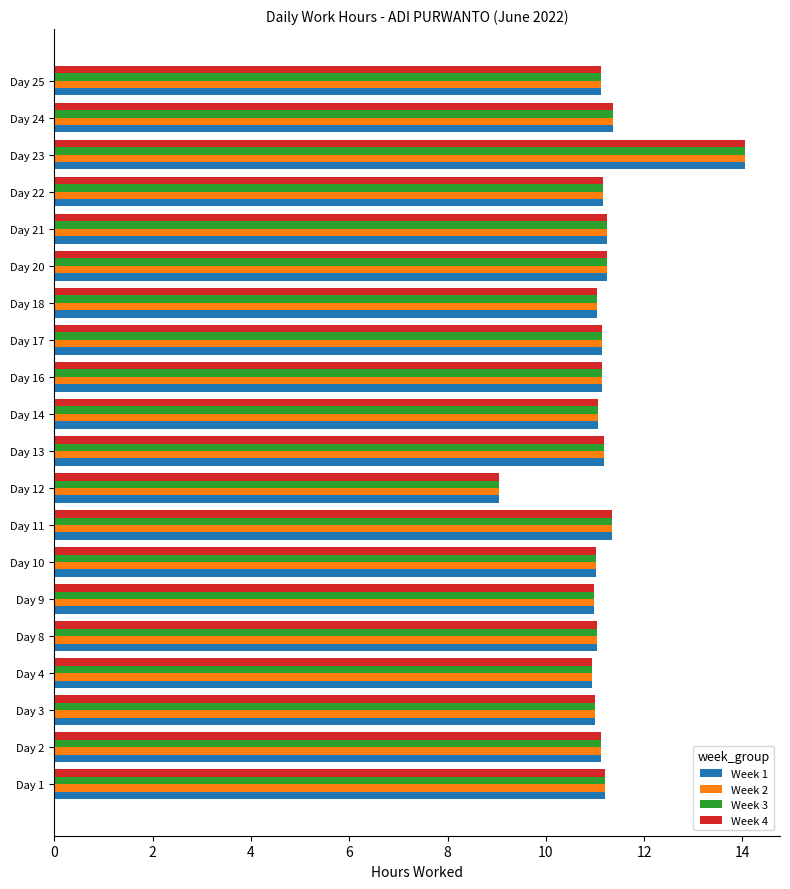

What is the difference between the second highest and minimum values in the Week 3 series?

2.3